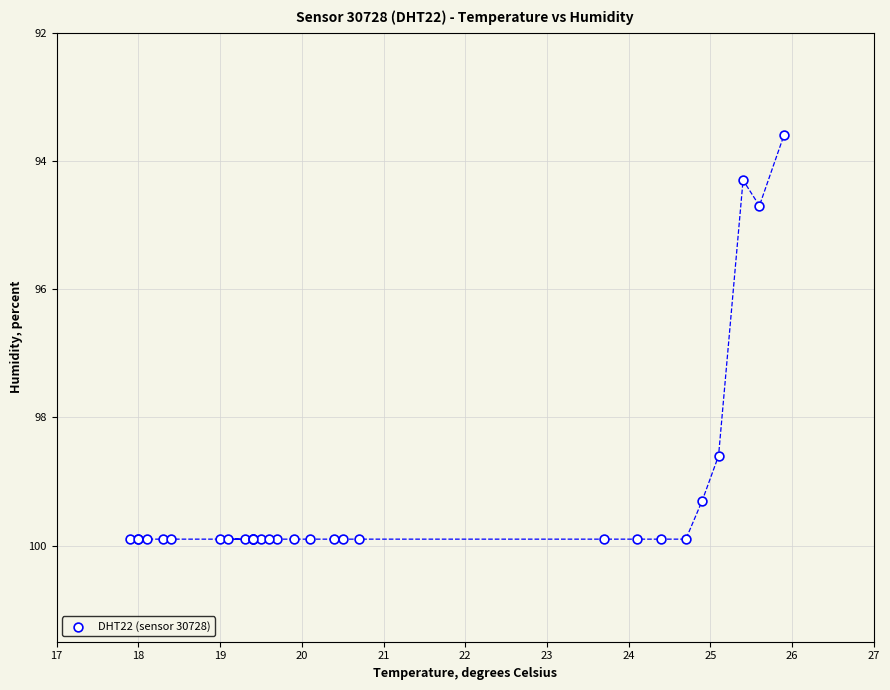

What Y value in the scatter plot is closest to 96?

94.7